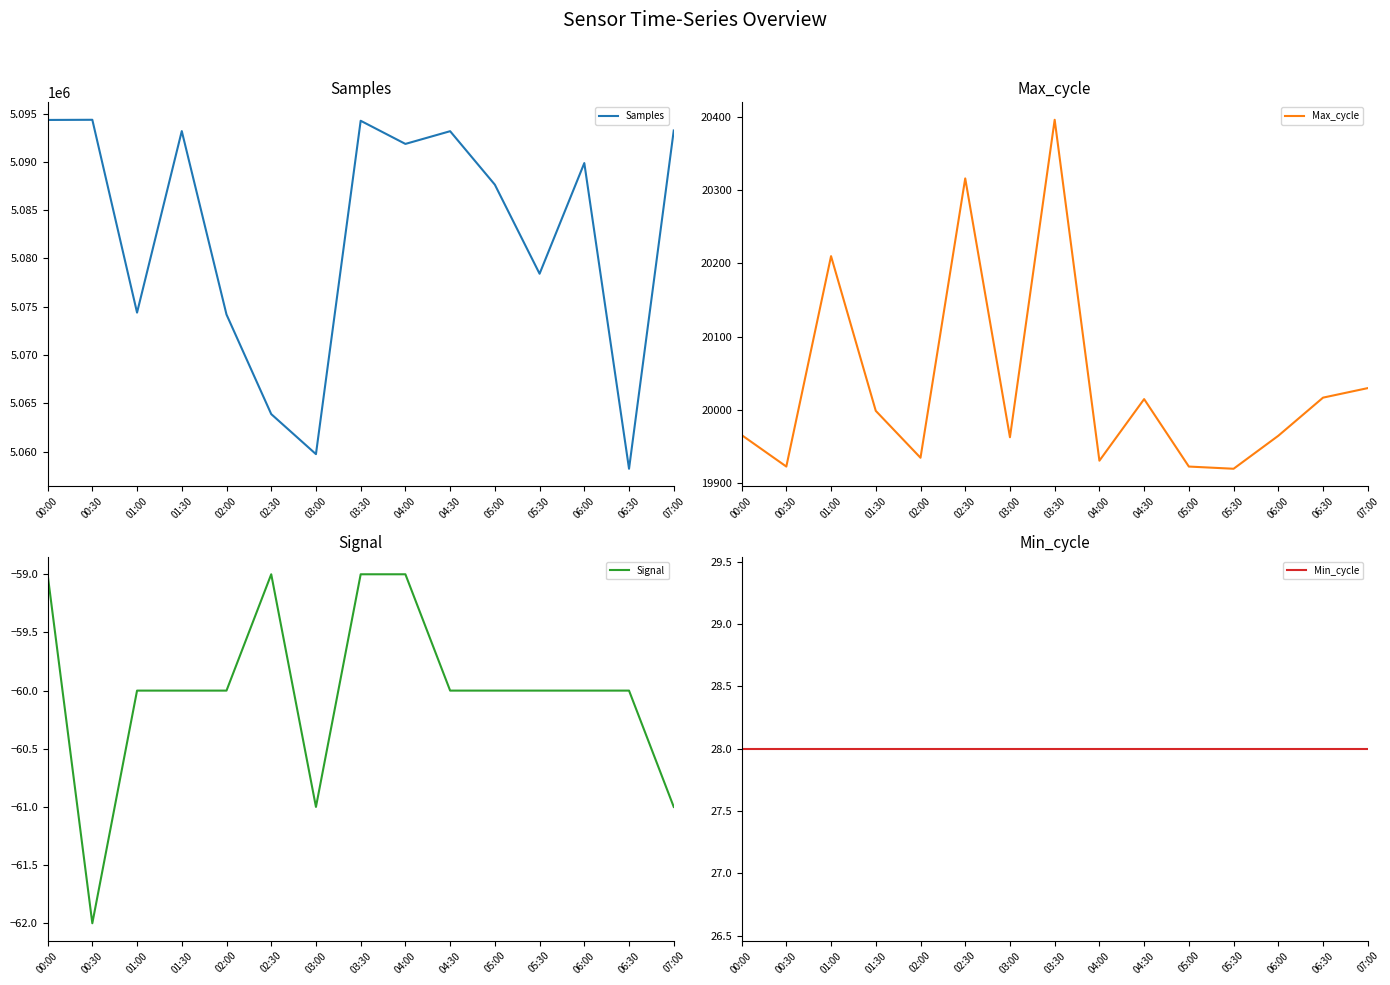

Where is the first local maximum for Samples?

00:30